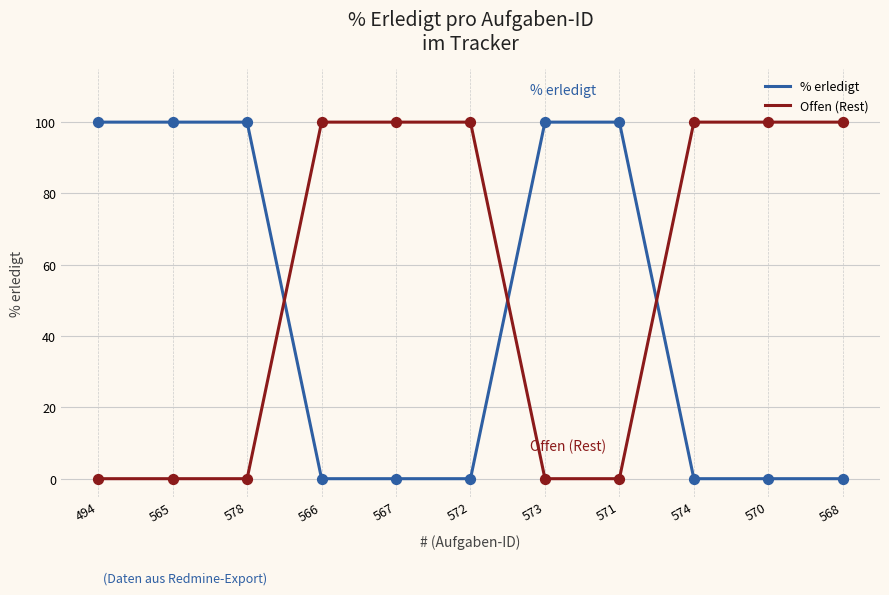

What are all the series names shown in the legend?

% erledigt, Offen (Rest)